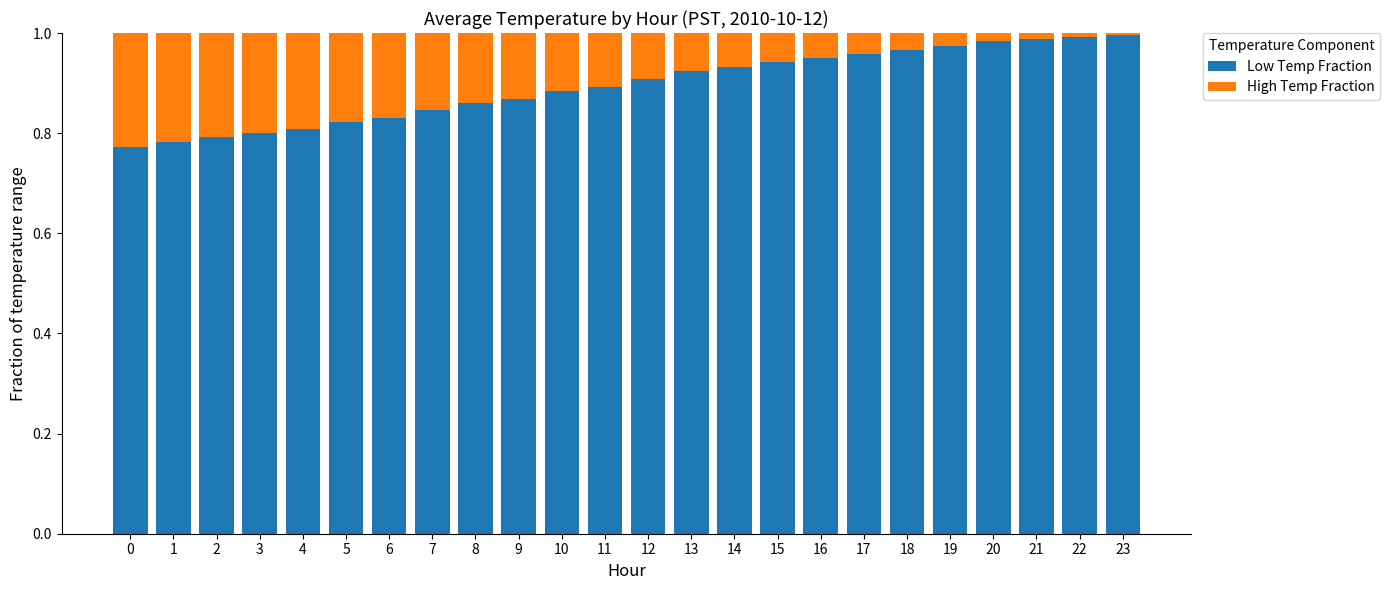

What is the sum of the Low Temp Fraction values at 6 and 17?

1.8